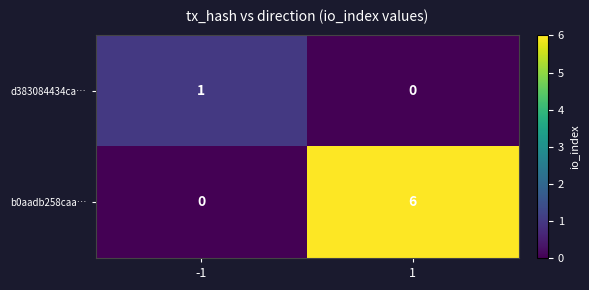

What is the average value of the b0aadb258caa… series?

3